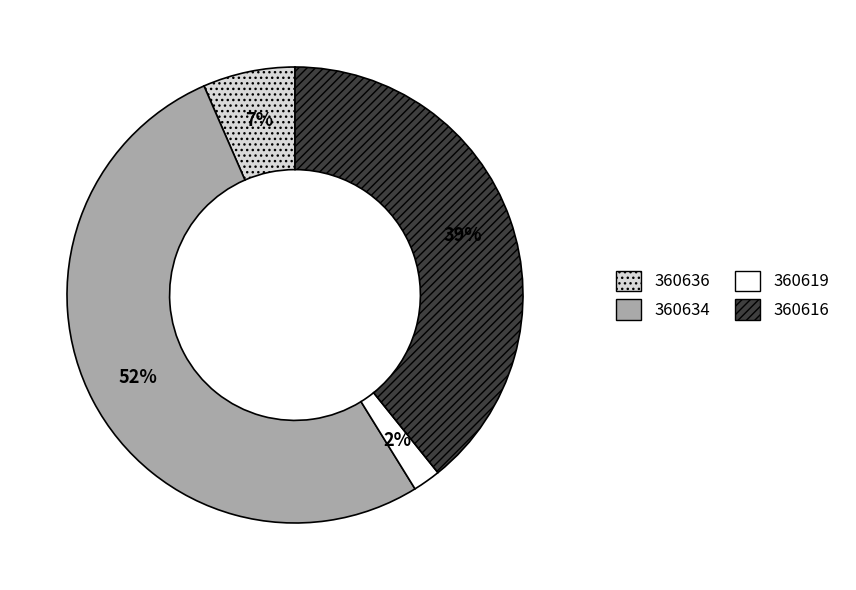

Which slice represents more than half of the pie?

360634